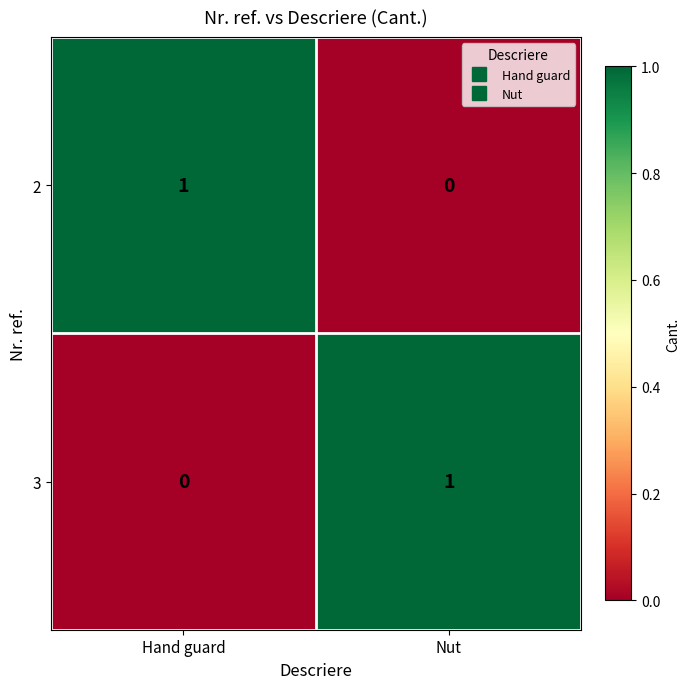

What is the total value across all series at Nut?

1